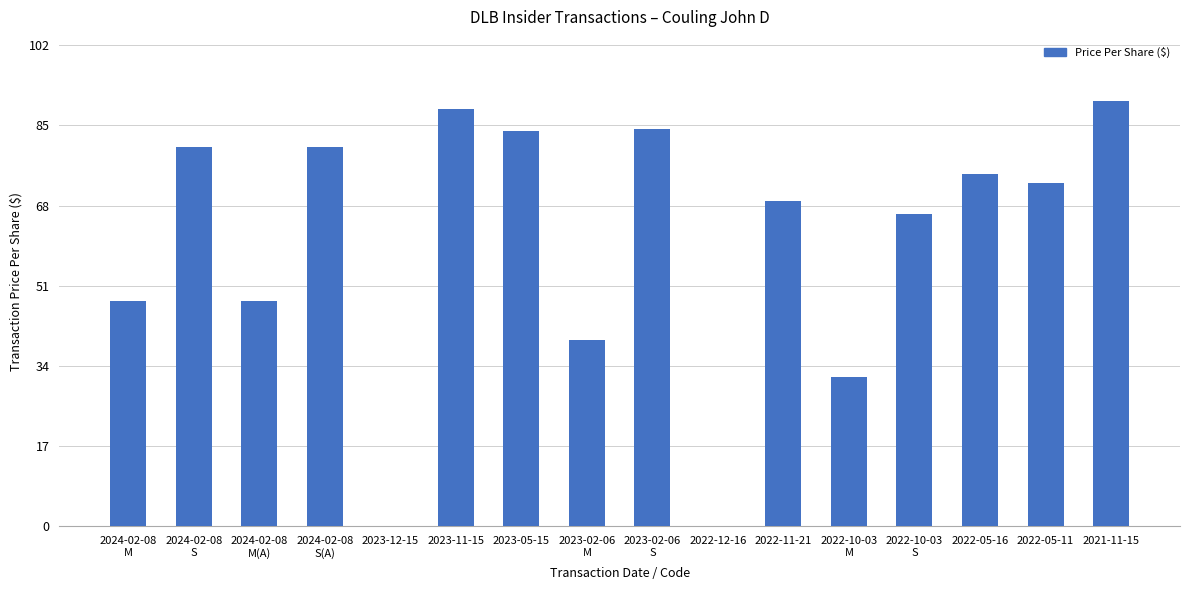

What is the sum of the values at 2023-05-15 and 2022-05-11?

156.7